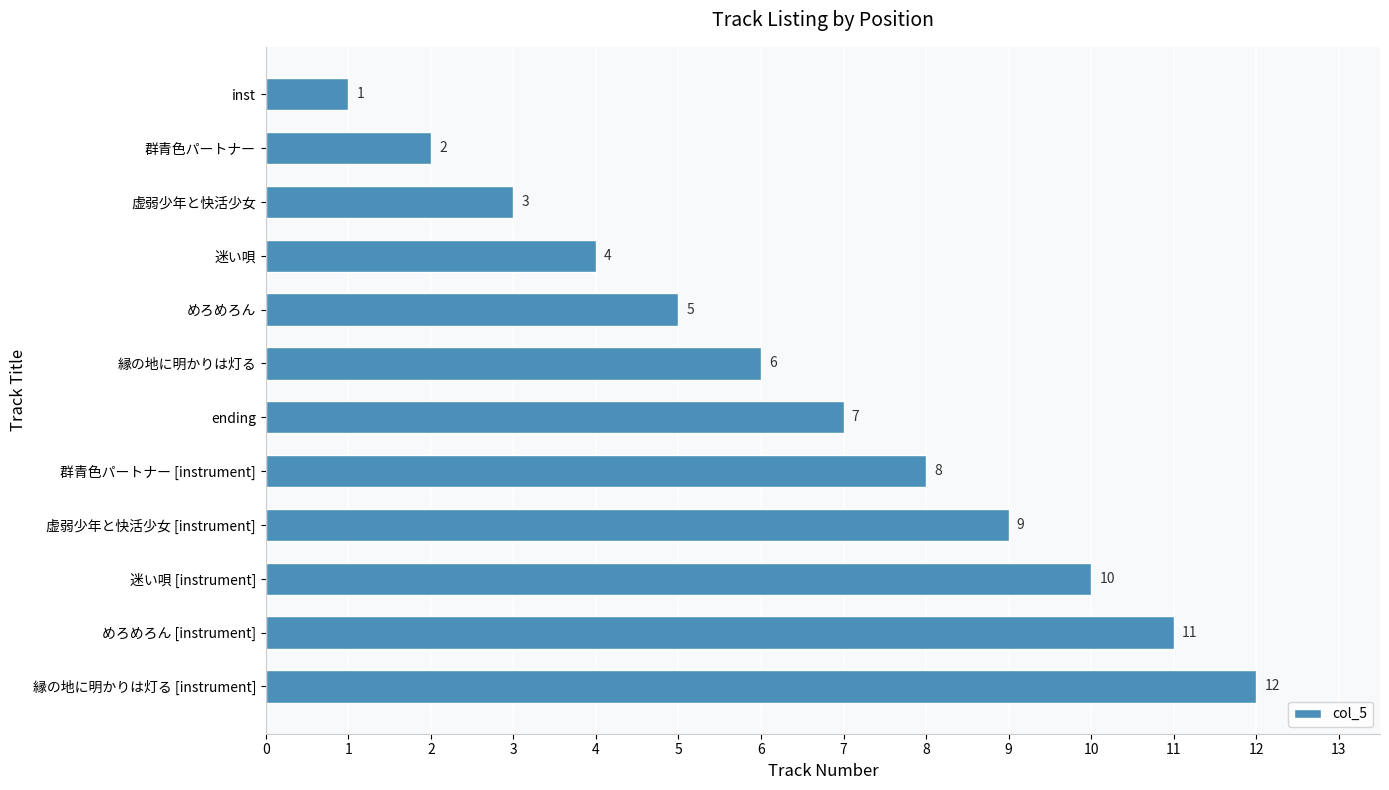

Reading top to bottom, extract all data points from this chart.

inst=1	群青色パートナー=2	虚弱少年と快活少女=3	迷い唄=4	めろめろん=5	縁の地に明かりは灯る=6	ending=7	群青色パートナー [instrument]=8	虚弱少年と快活少女 [instrument]=9	迷い唄 [instrument]=10	めろめろん [instrument]=11	縁の地に明かりは灯る [instrument]=12